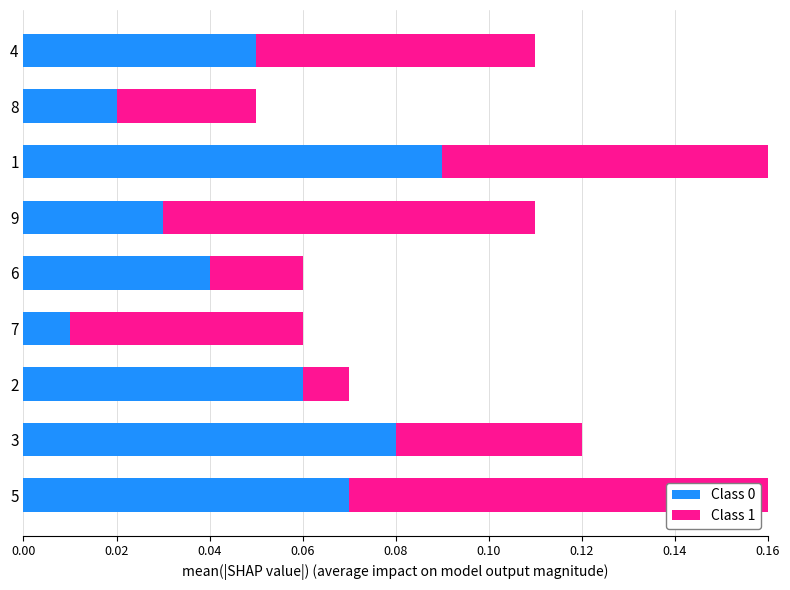

At which label does Class 0 reach its minimum?

7